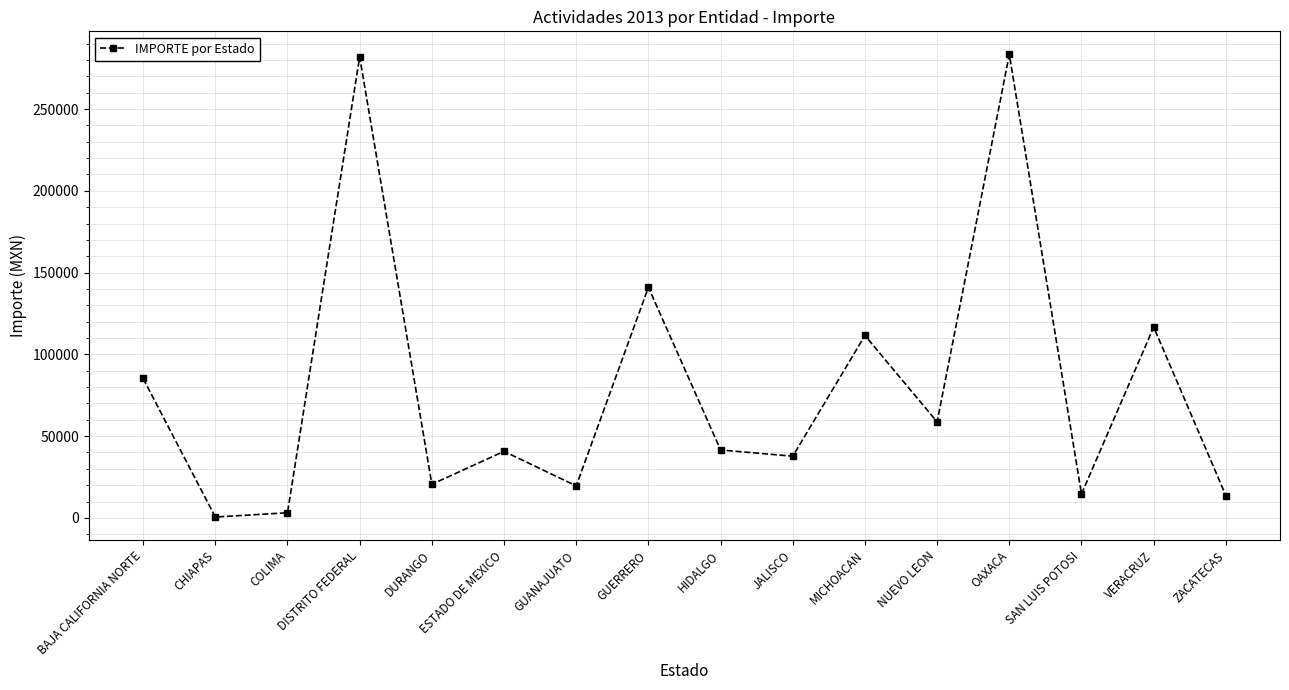

At which category does the data reach its first local peak?

DISTRITO FEDERAL